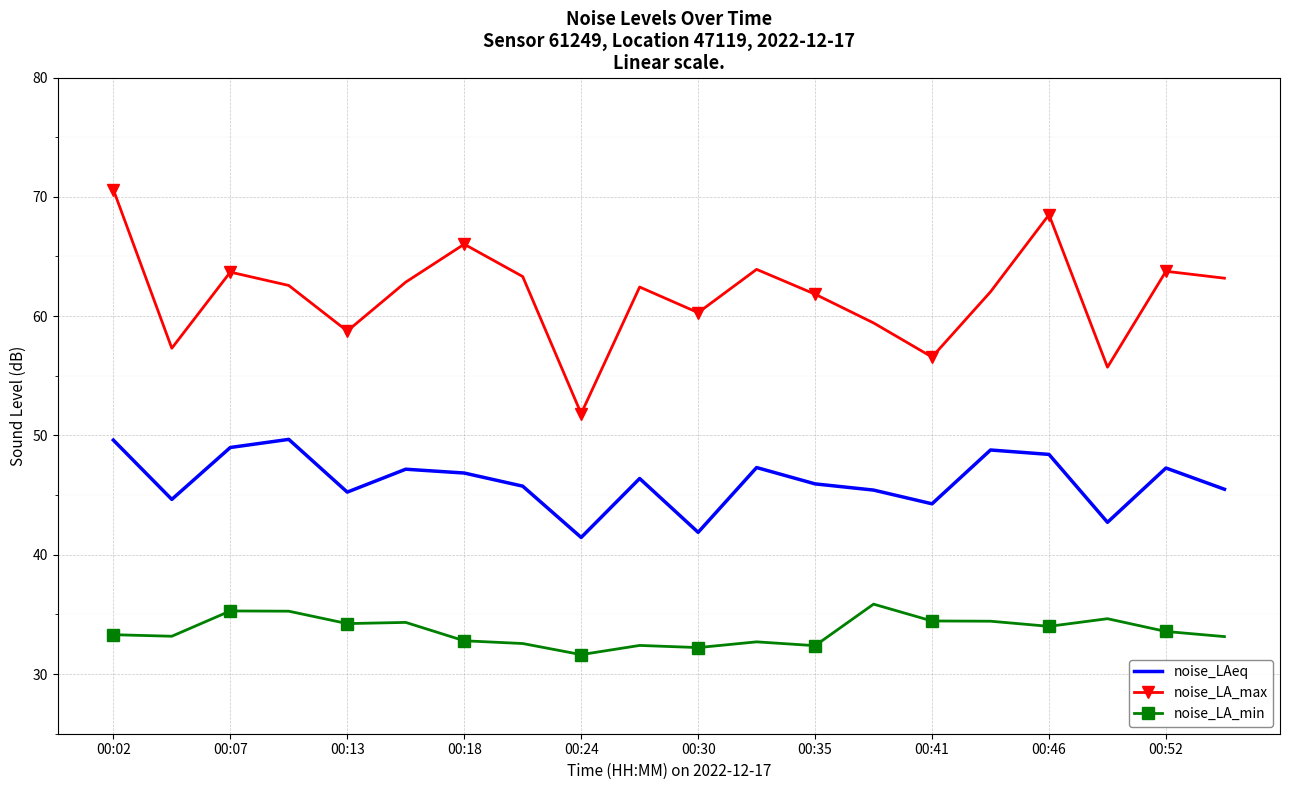

What is the difference between the second highest and second lowest values in the noise_LA_min series?

3.1